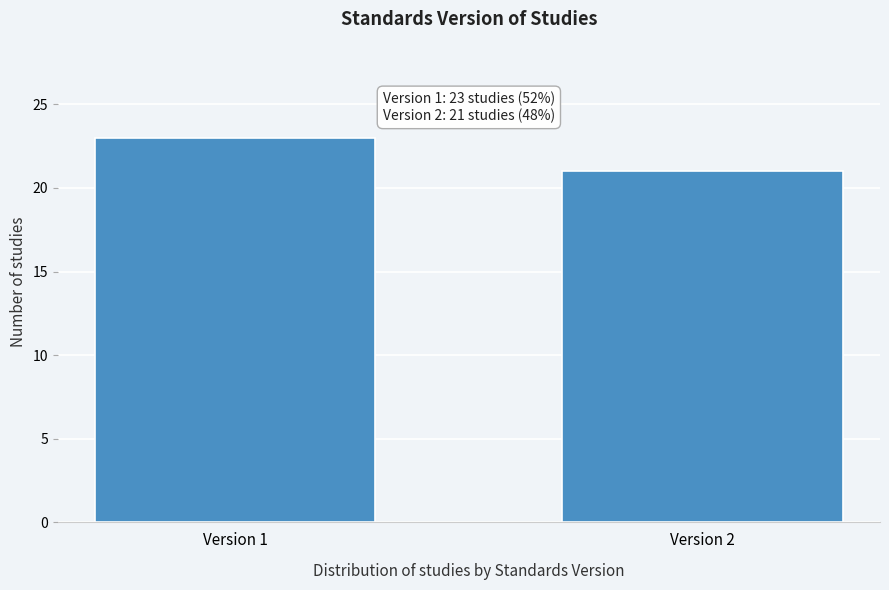

Reading left to right, list all the values displayed in this chart.

Version 1=23	Version 2=21